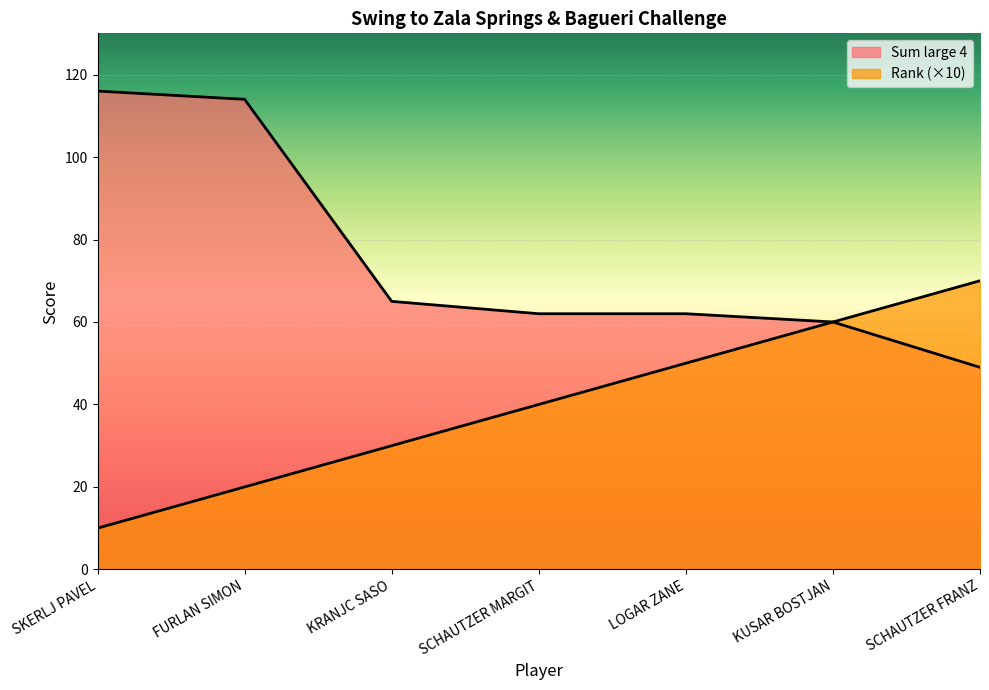

What is the minimum value shown in the chart?

10.0